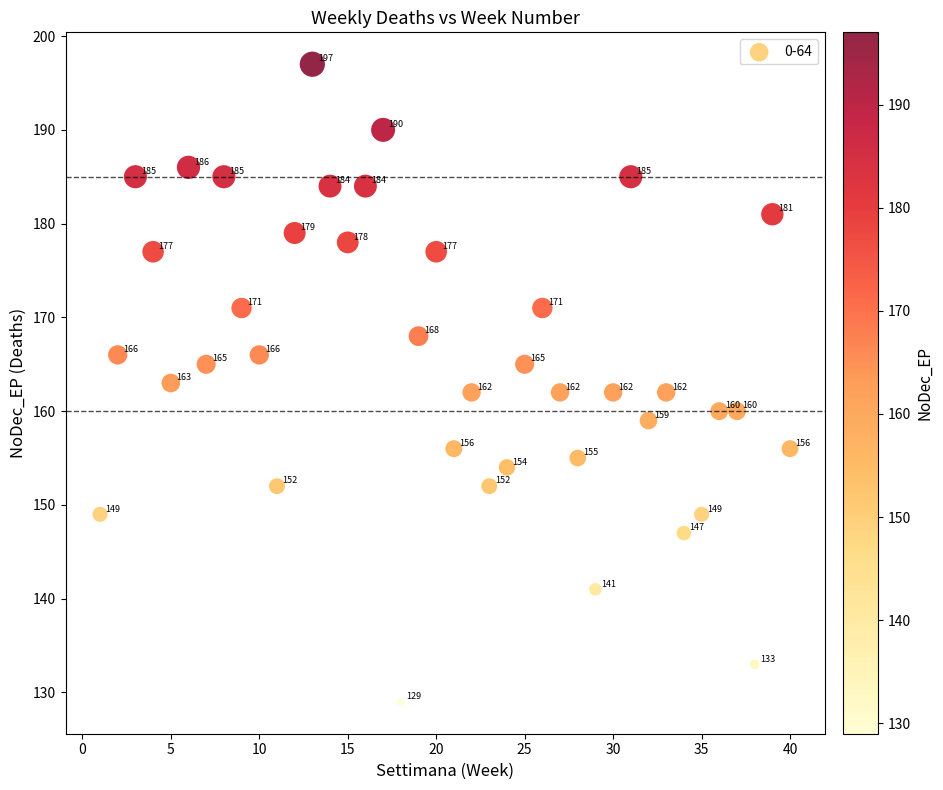

What is the range of Y values (max minus min)?

68